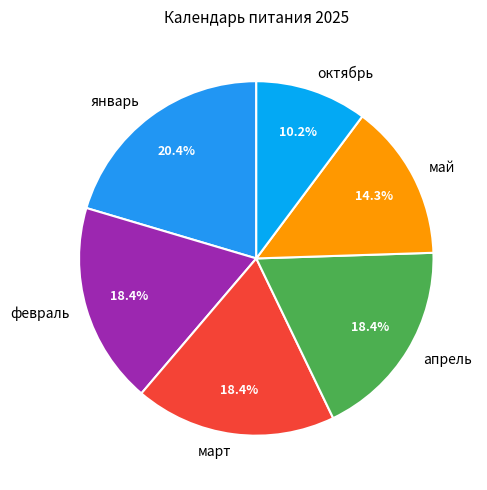

The апрель slice represents 29% of the pie. True or false?

False